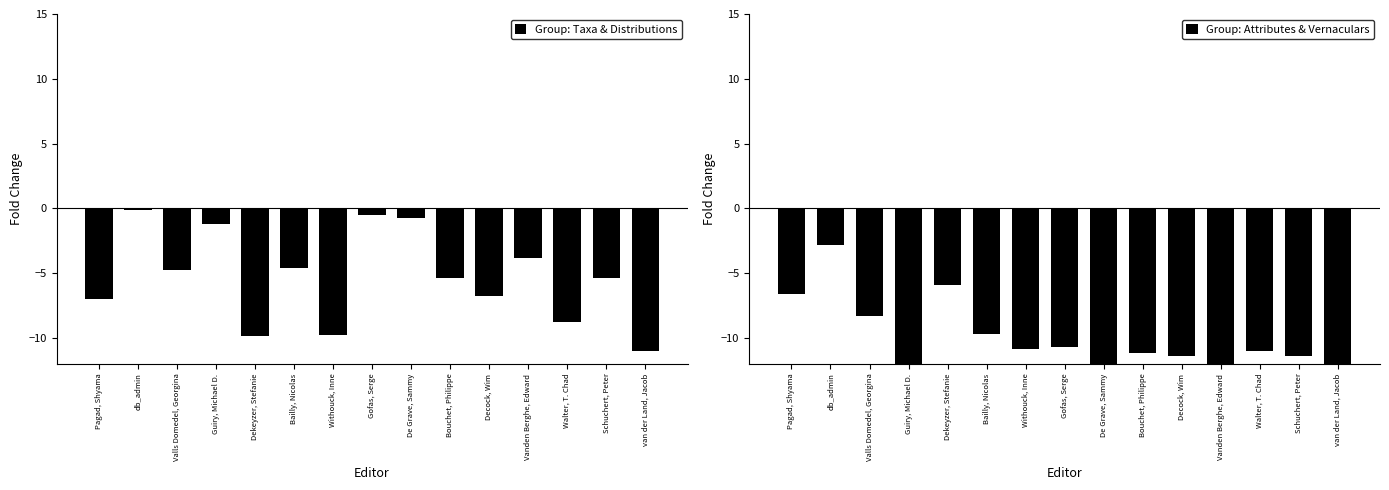

Between Guiry, Michael D. and Pagad, Shyama, which is larger?

Guiry, Michael D.